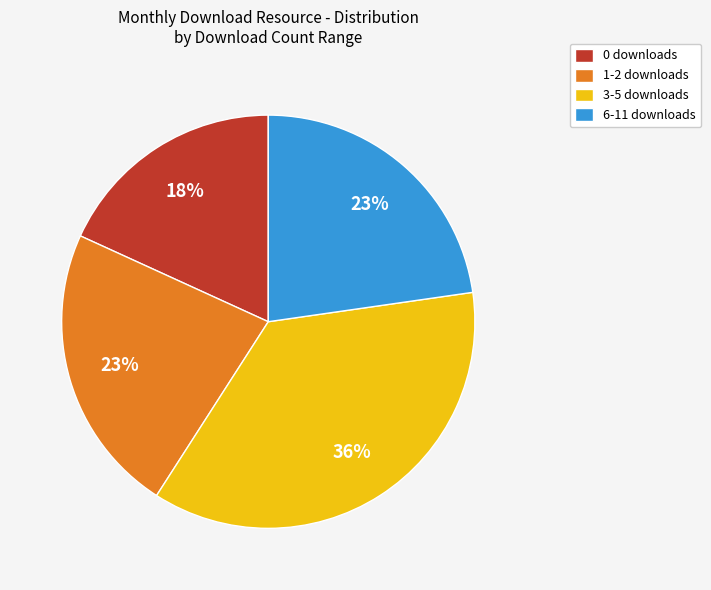

Approximately how many times larger is the value at 0 downloads compared to 1-2 downloads?

0.8